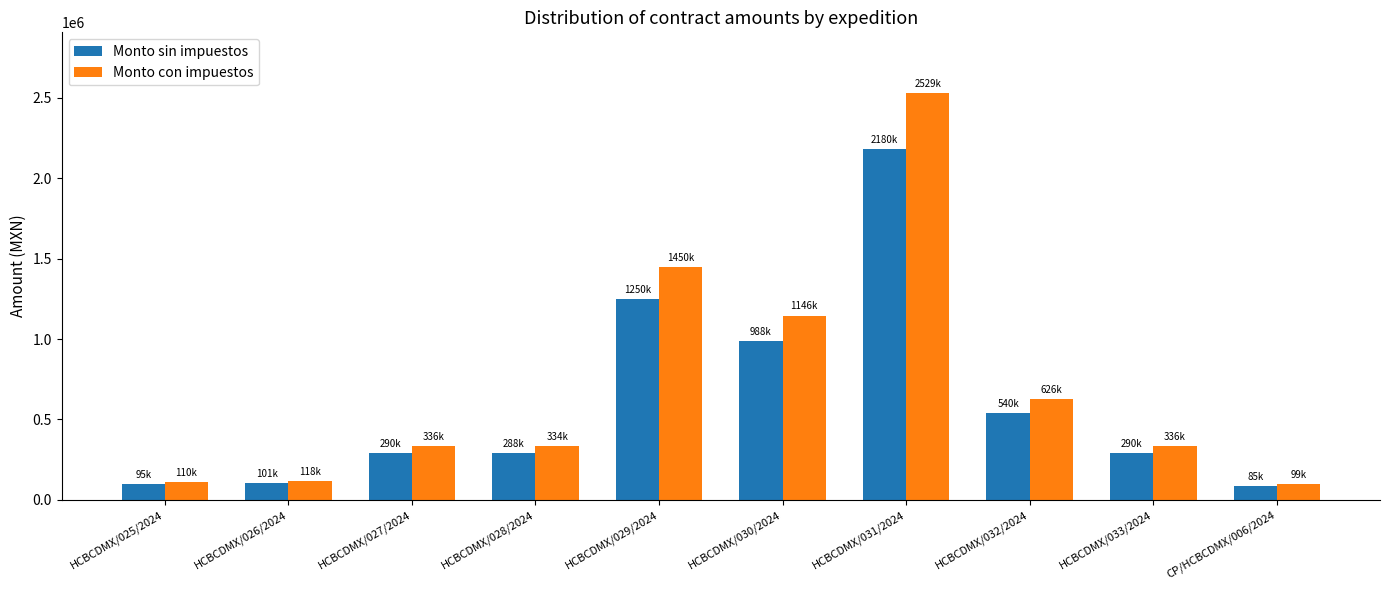

How many groups of bars are there?

10